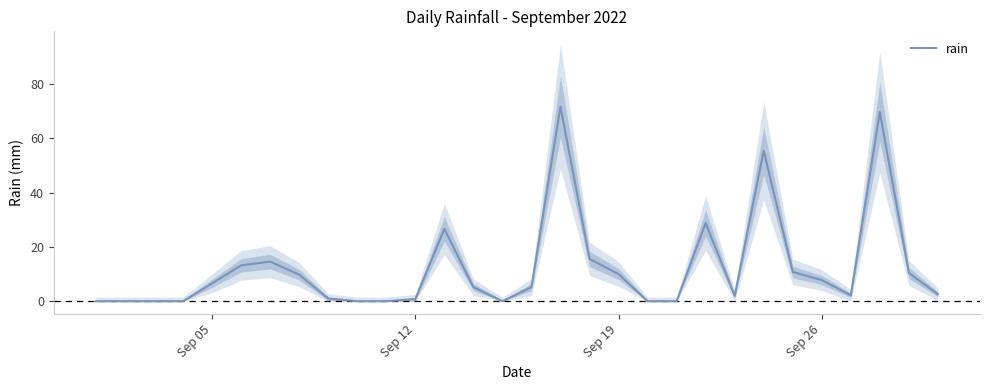

How many interior local peaks (higher than both neighbors) does the data have?

6